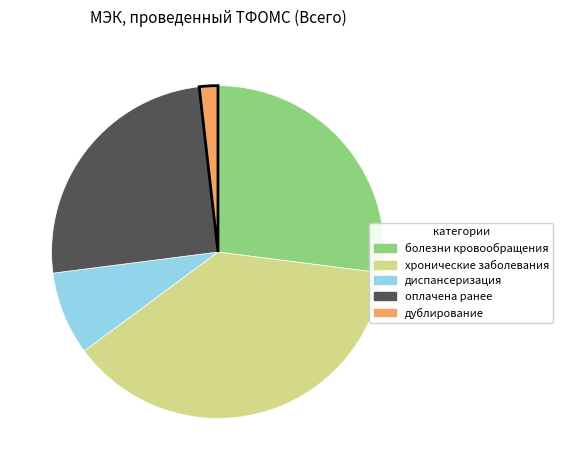

Is there any slice that represents more than half of the pie?

No